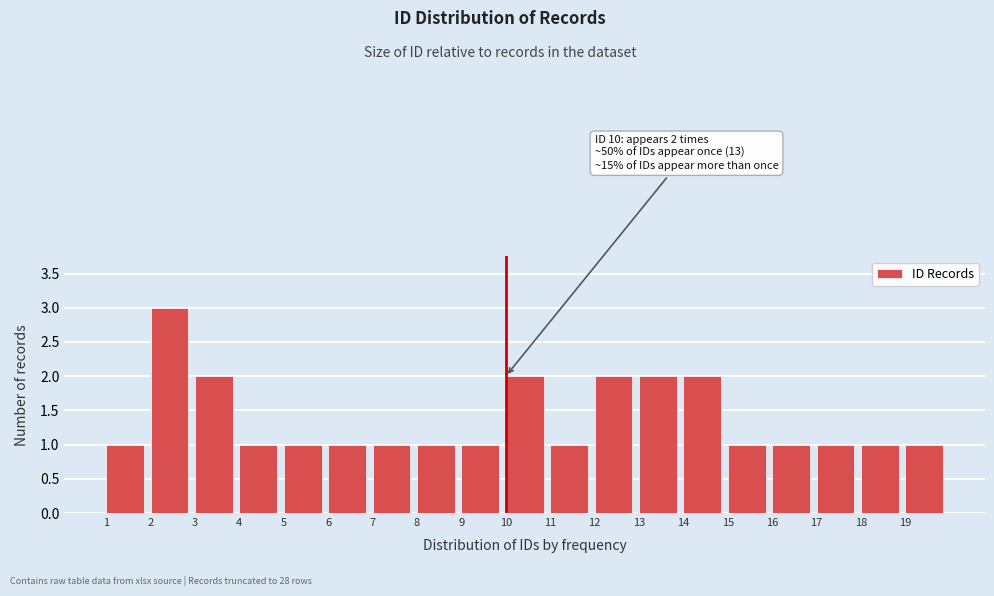

Which range on the x-axis has the tallest bar?

2 to 3